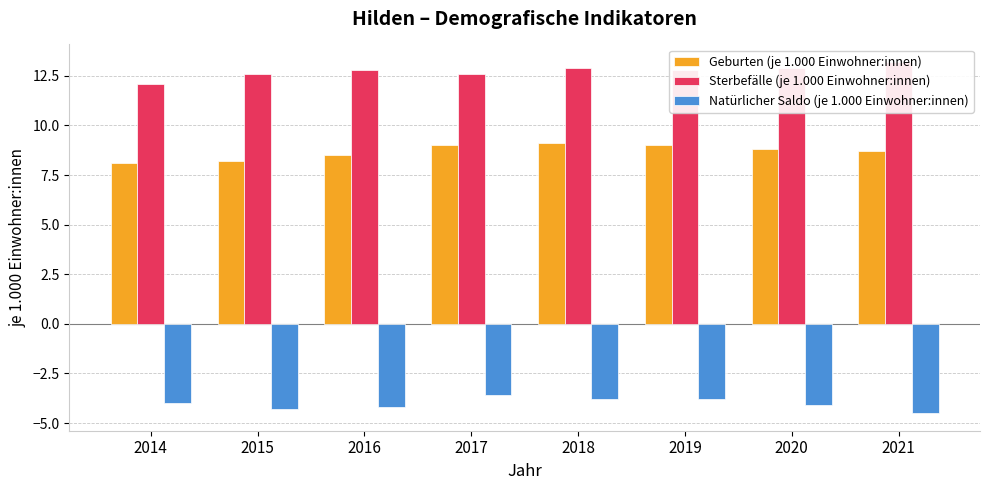

Which series changed the most between 2019 and 2021?

Natürlicher Saldo (je 1.000 Einwohner:innen)